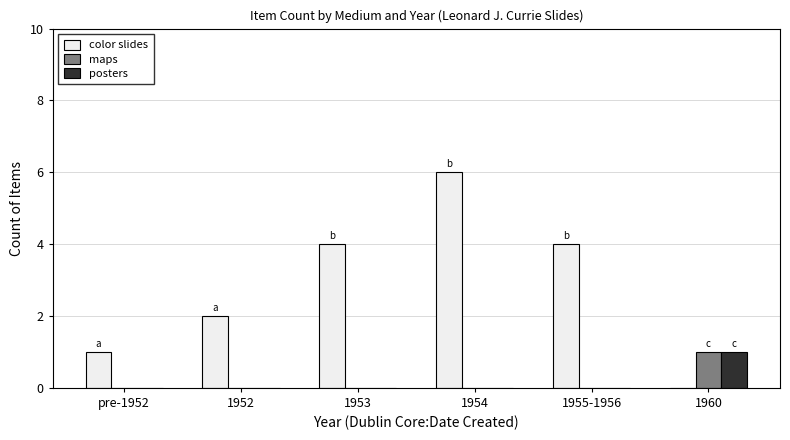

Which category has the highest value in the maps series?

1960